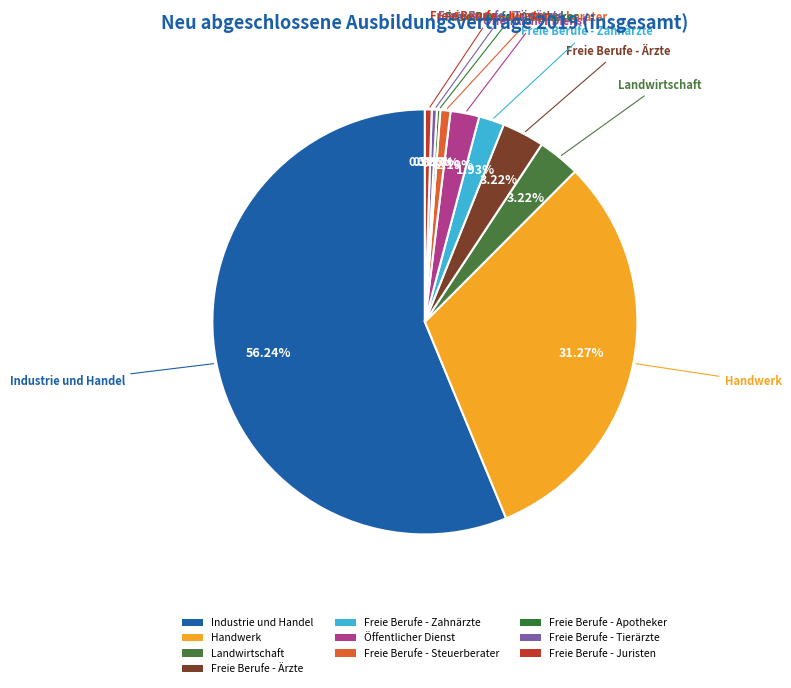

True or false: Freie Berufe - Zahnärzte accounts for 2% of the total.

True